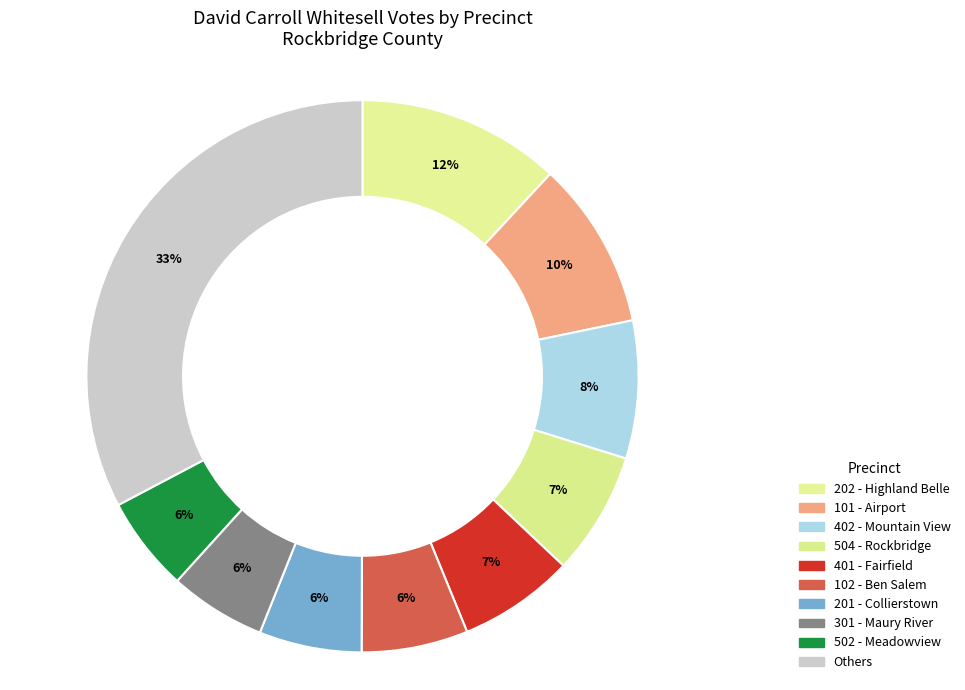

How many segments does this pie chart have?

10